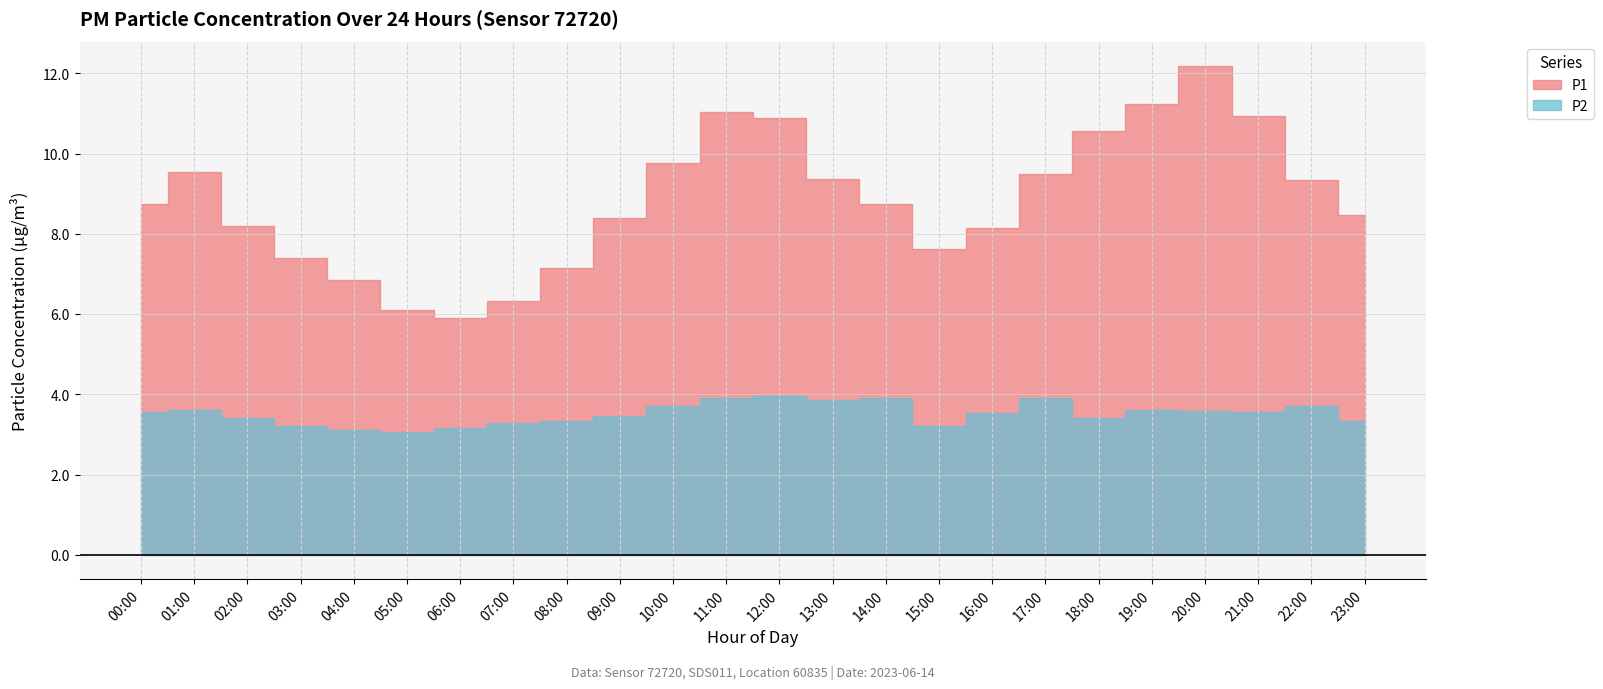

Reading left to right, transcribe all the data shown in this chart.

P1: 00:00=8.7	01:00=9.6	02:00=8.2	03:00=7.4	04:00=6.8	05:00=6.1	06:00=5.9	07:00=6.3	08:00=7.2	09:00=8.4	10:00=9.8	11:00=11.1	12:00=10.9	13:00=9.4	14:00=8.8	15:00=7.6	16:00=8.2	17:00=9.5	18:00=10.6	19:00=11.2	20:00=12.2	21:00=10.9	22:00=9.3	23:00=8.5
P2: 00:00=3.5	01:00=3.6	02:00=3.4	03:00=3.2	04:00=3.1	05:00=3.0	06:00=3.2	07:00=3.3	08:00=3.3	09:00=3.5	10:00=3.7	11:00=3.9	12:00=4.0	13:00=3.9	14:00=3.9	15:00=3.2	16:00=3.5	17:00=3.9	18:00=3.4	19:00=3.6	20:00=3.6	21:00=3.5	22:00=3.7	23:00=3.3